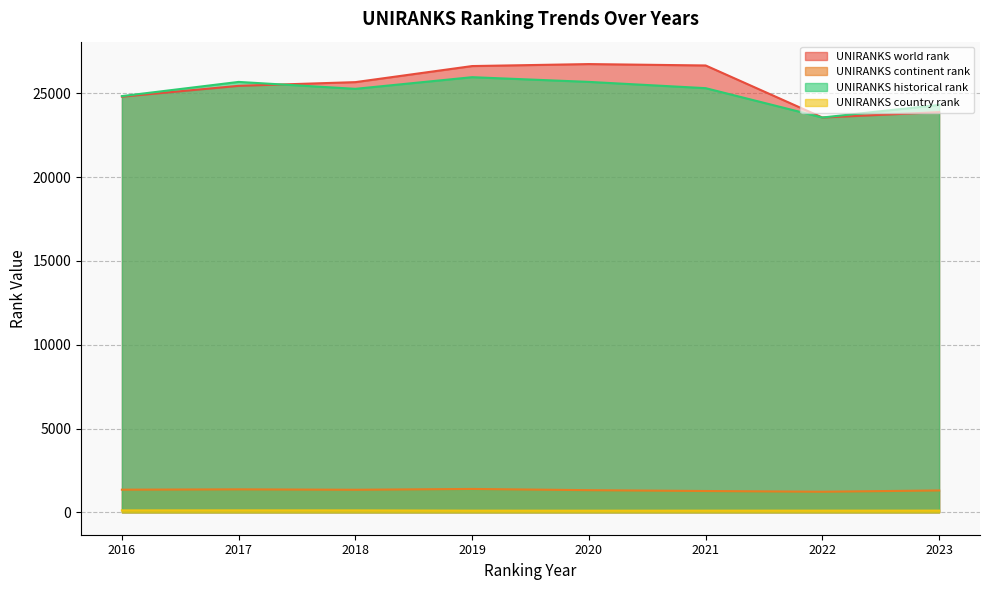

What is the total value across all series at 2023?

49586